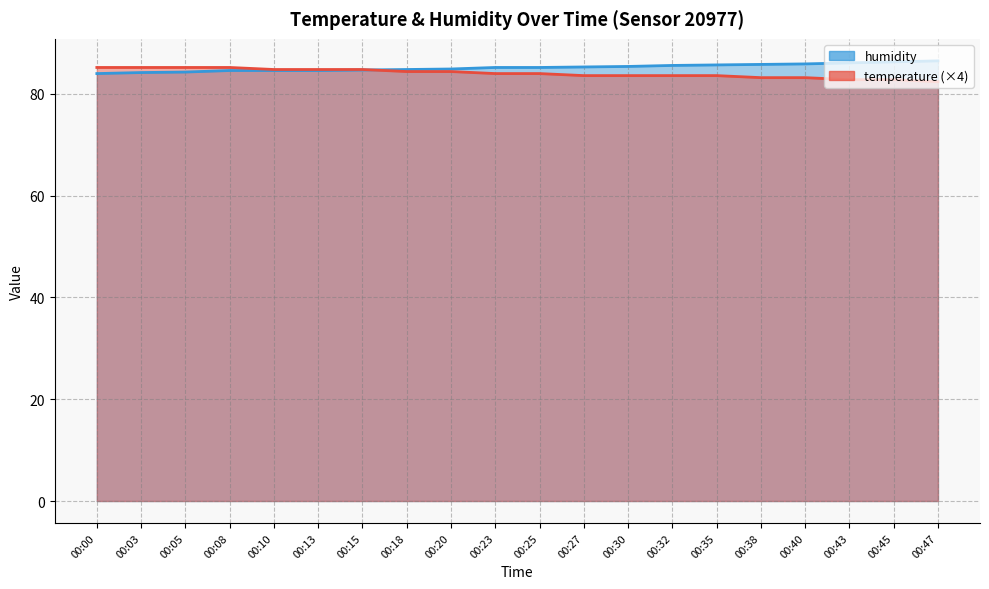

At which label is temperature closest to 83?

00:38